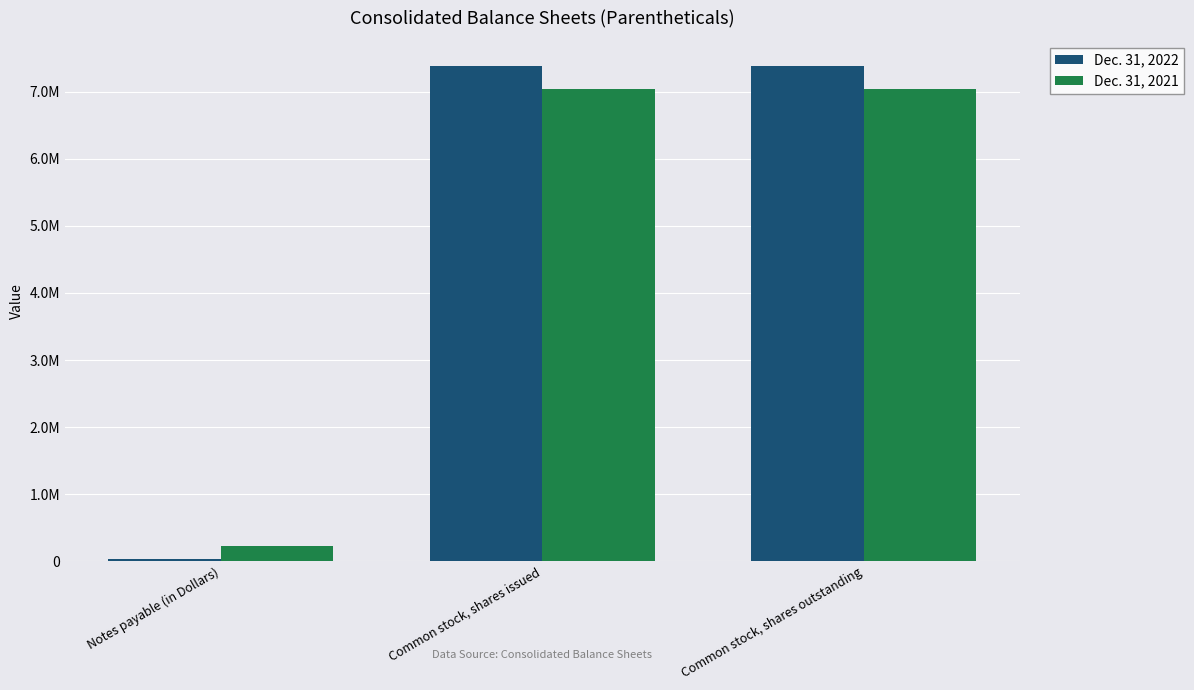

What are all the series names shown in the legend?

Dec. 31, 2022, Dec. 31, 2021